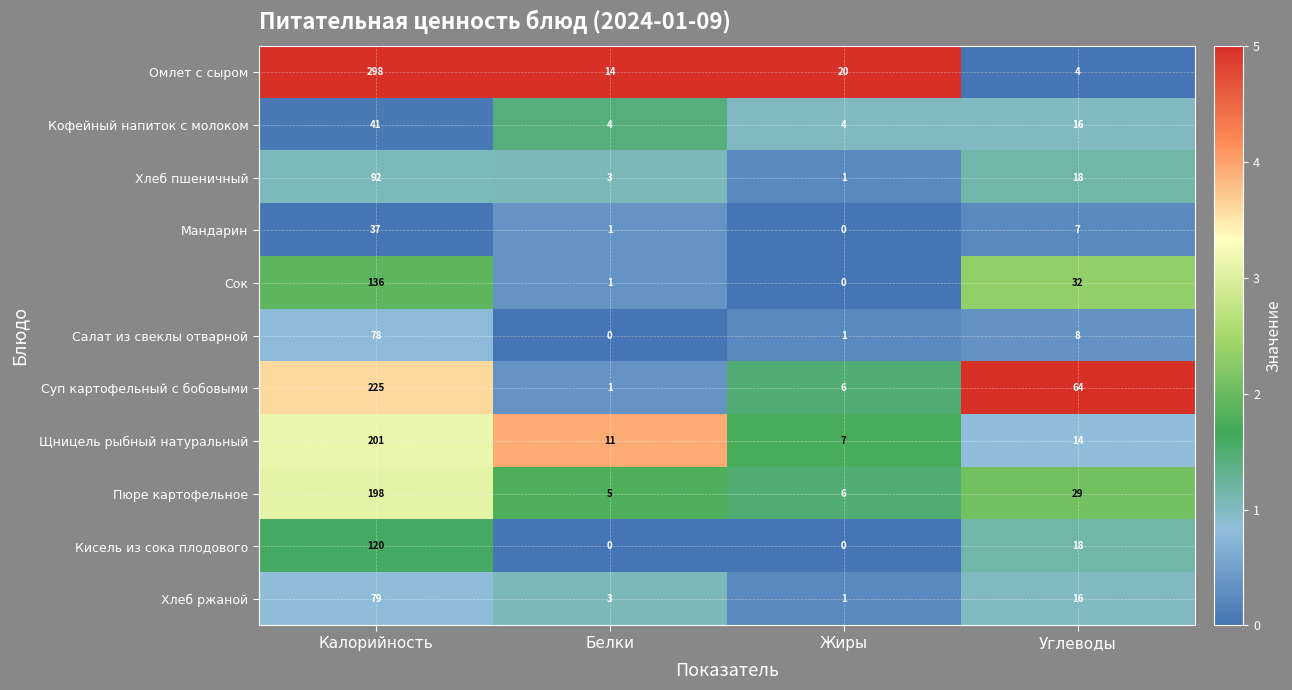

Which series has the largest range (max minus min)?

Омлет с сыром